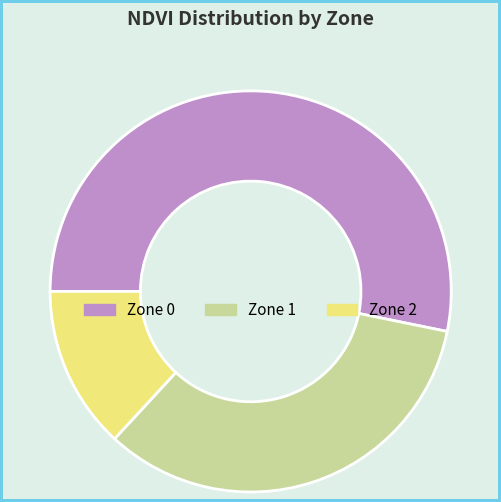

Is it true that Zone 0 is 40% of the pie?

False